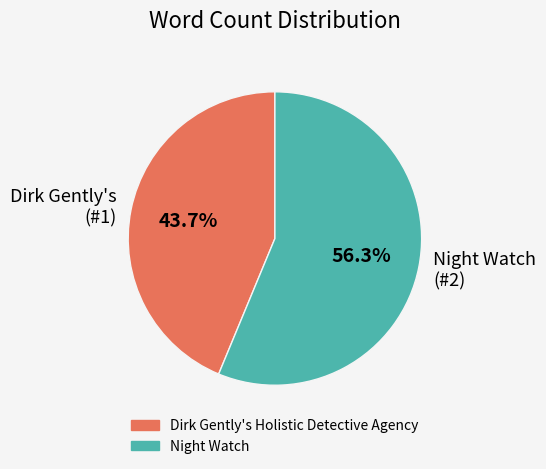

What is the majority slice?

Night Watch (#2)